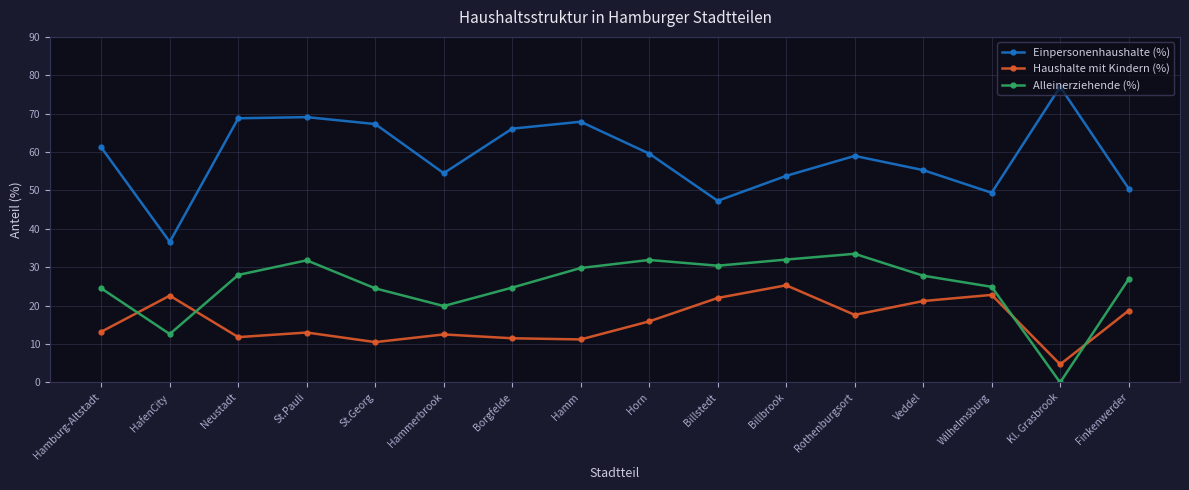

At which label does Haushalte mit Kindern (%) first exceed 15?

HafenCity